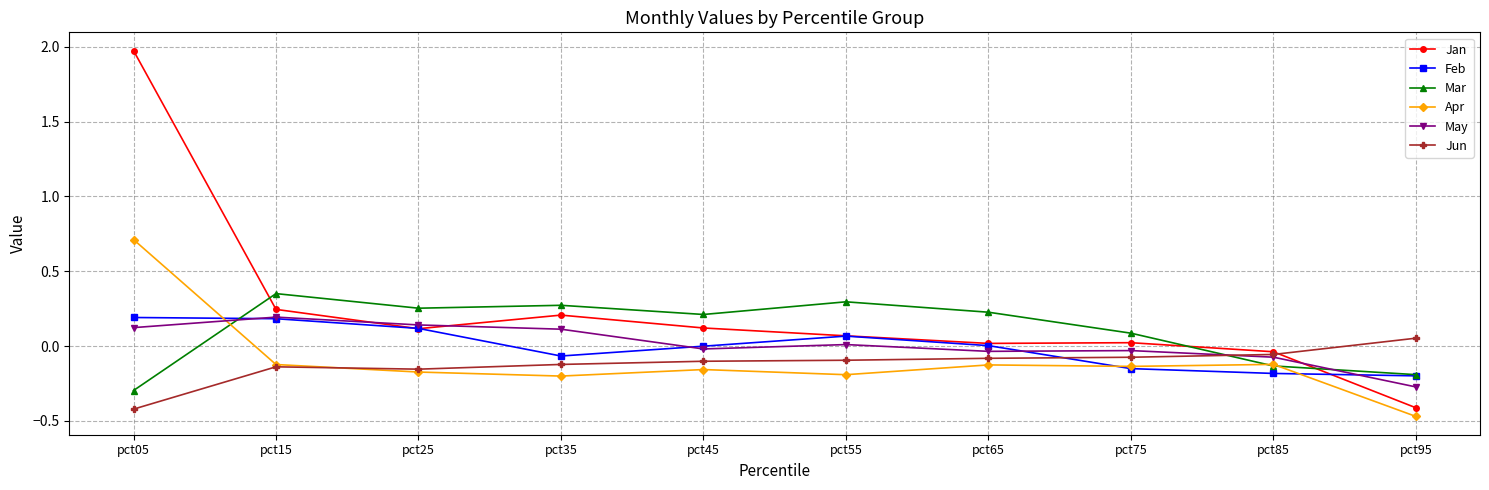

Which series has the largest total across all categories?

Jan